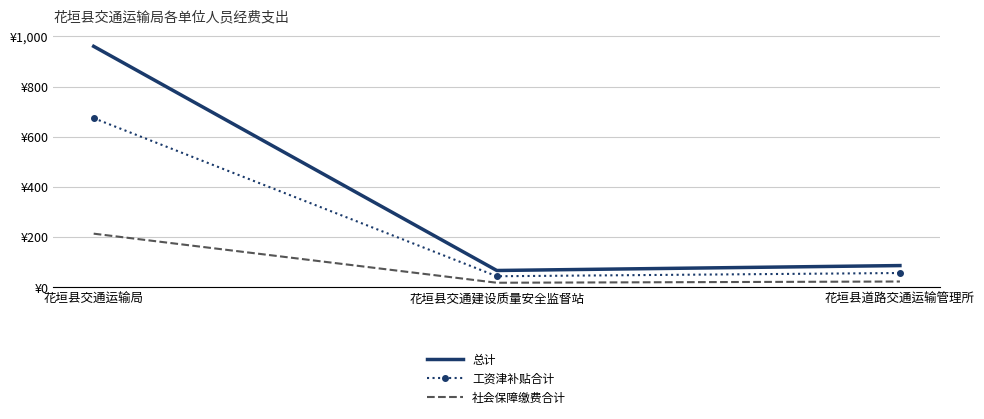

What are all the series names shown in the legend?

总计, 工资津补贴合计, 社会保障缴费合计